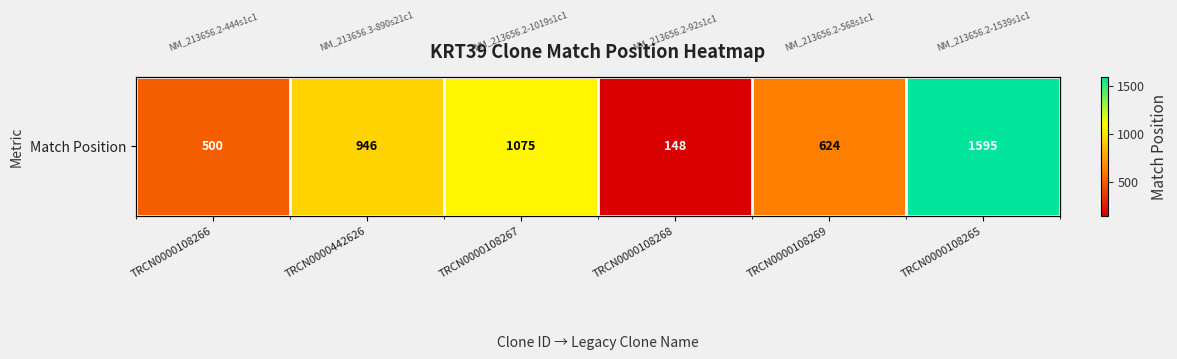

Which label corresponds to the smallest value in the chart?

TRCN0000108268